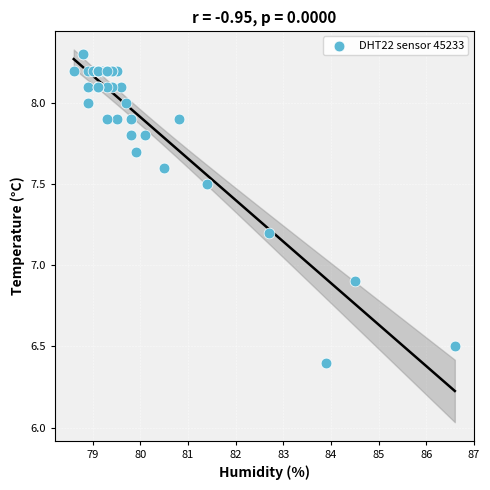

What Y value in the scatter plot is closest to 7?

6.9